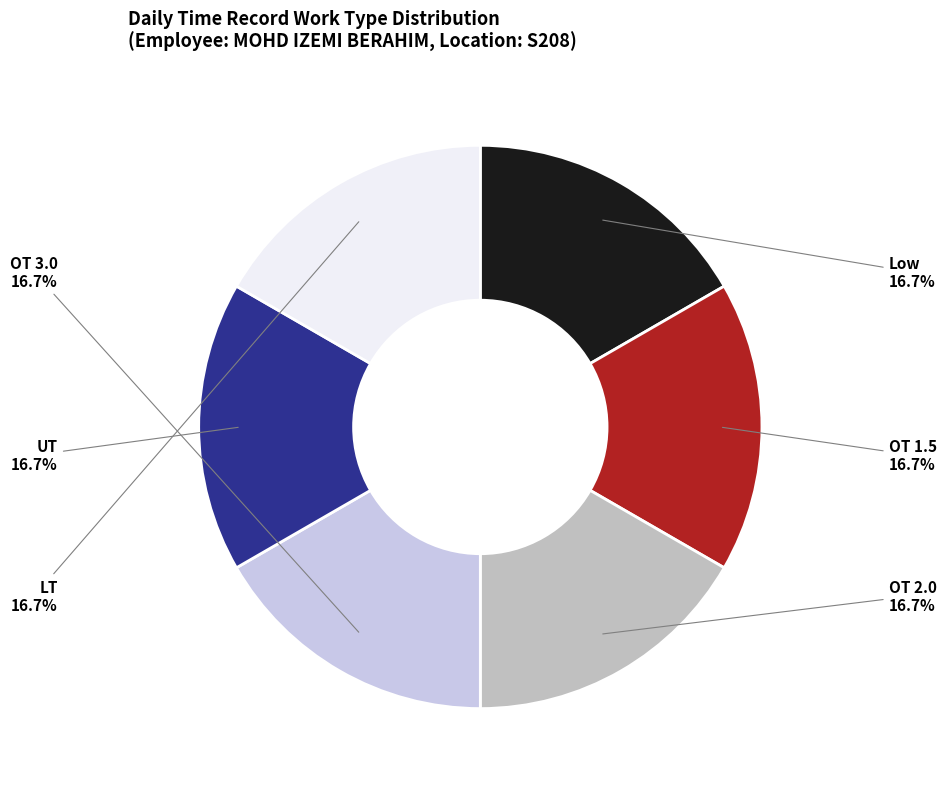

What is the ratio of the value at OT 2.0 to the value at OT 3.0?

1.0